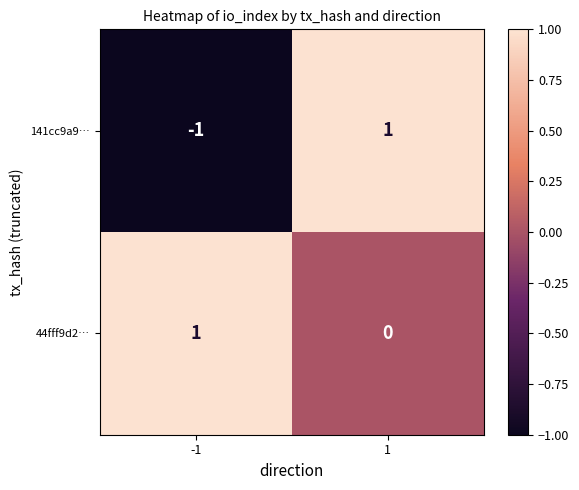

The value of 44fff9d2… at -1 is 2. True or false?

False